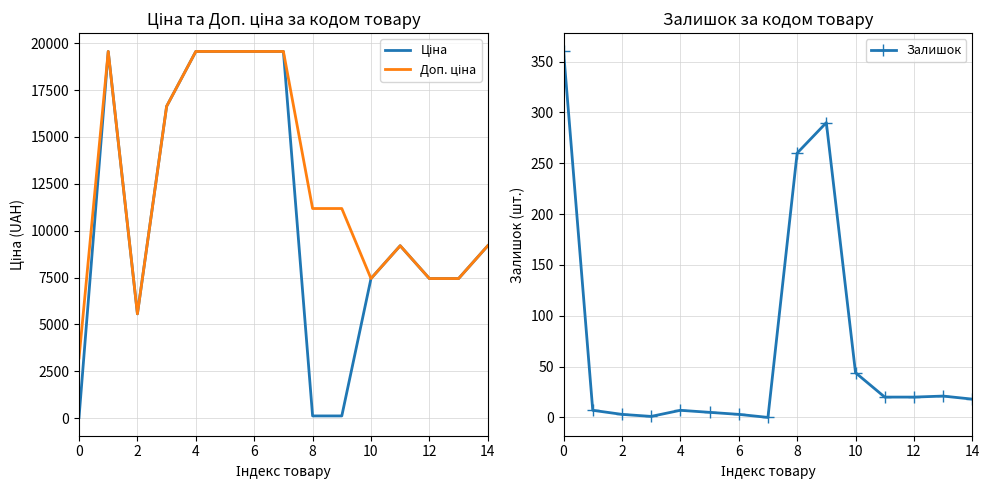

True or false: Залишок has a value of 148 at 8.

False